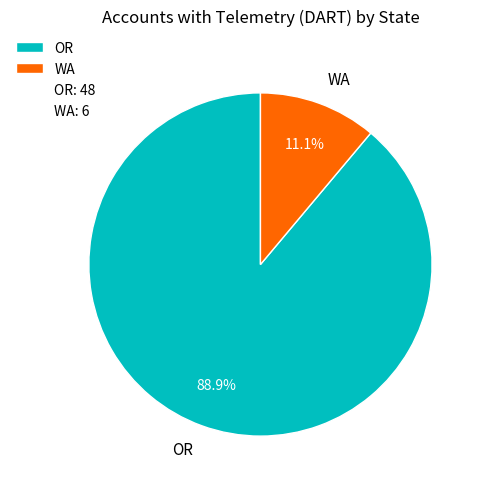

To the nearest percent, what is the difference between the OR and WA slice percentages?

78%